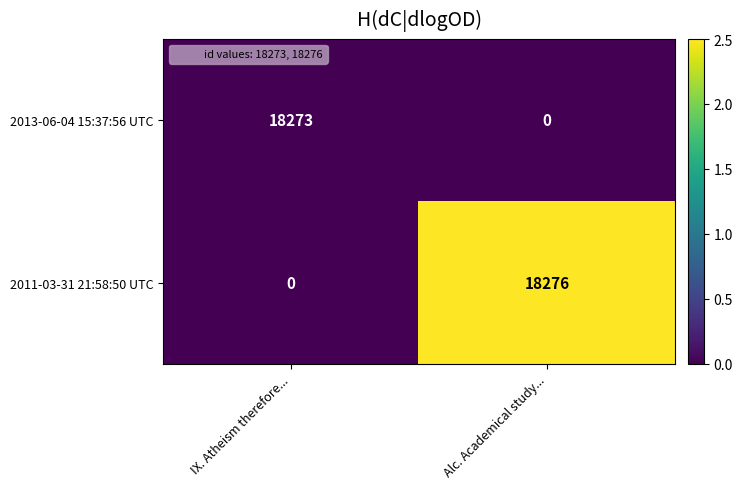

What is the maximum value shown in the chart?

18276